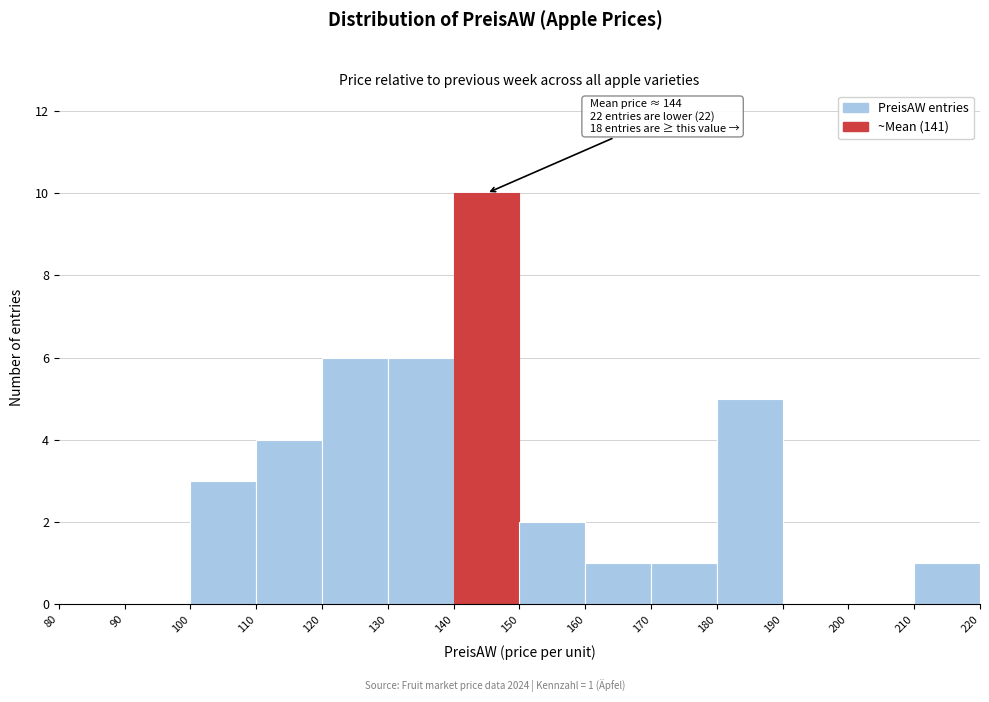

Which range on the x-axis has the tallest bar?

140 to 150